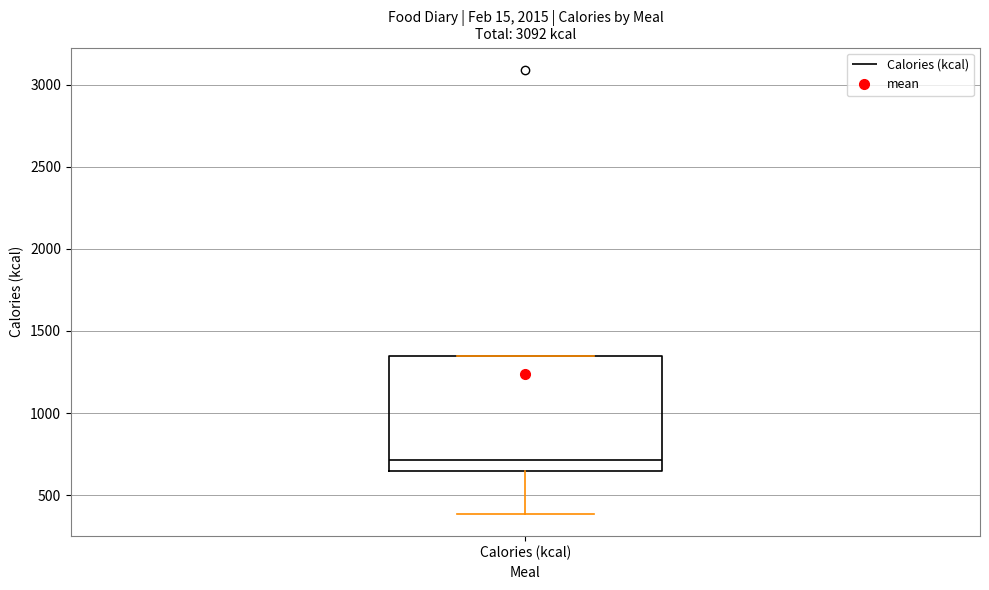

Read this box plot against the y-axis: the position of the median line, the range covered by the box, and the ends of both whiskers. The values are not printed on the chart, so give them approximately, as read against the axis.

median 700, box 650 to 1350, whiskers 400 to 1350